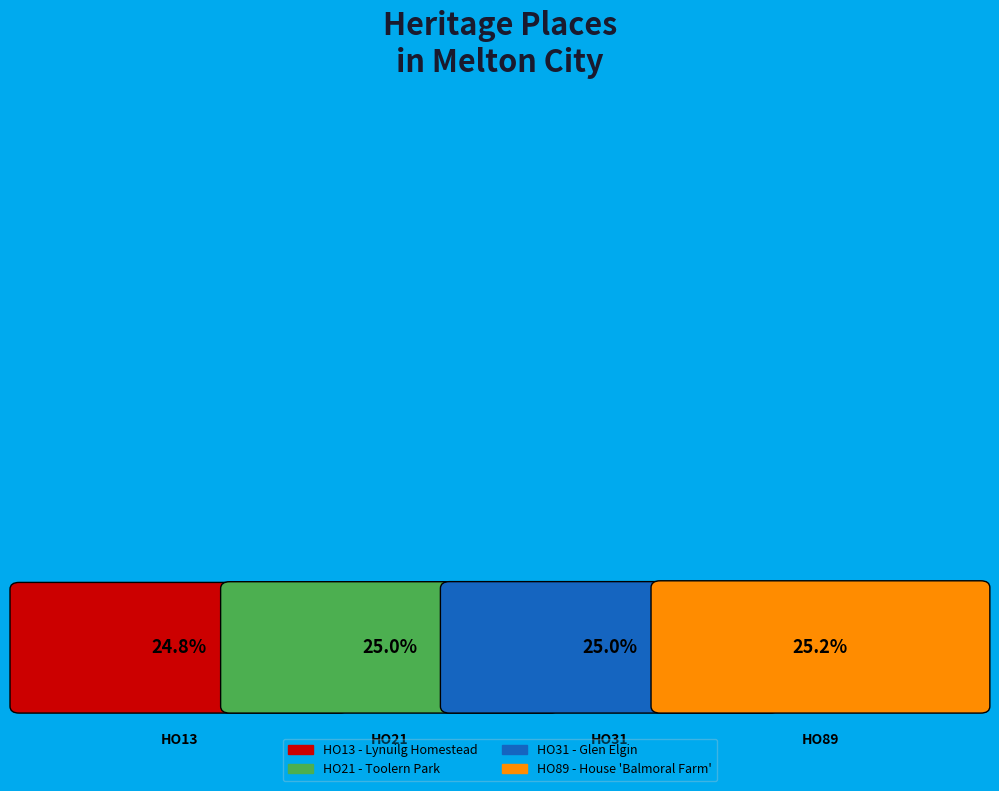

To the nearest percent, what percentage of the pie is HO31 - Glen Elgin?

25%